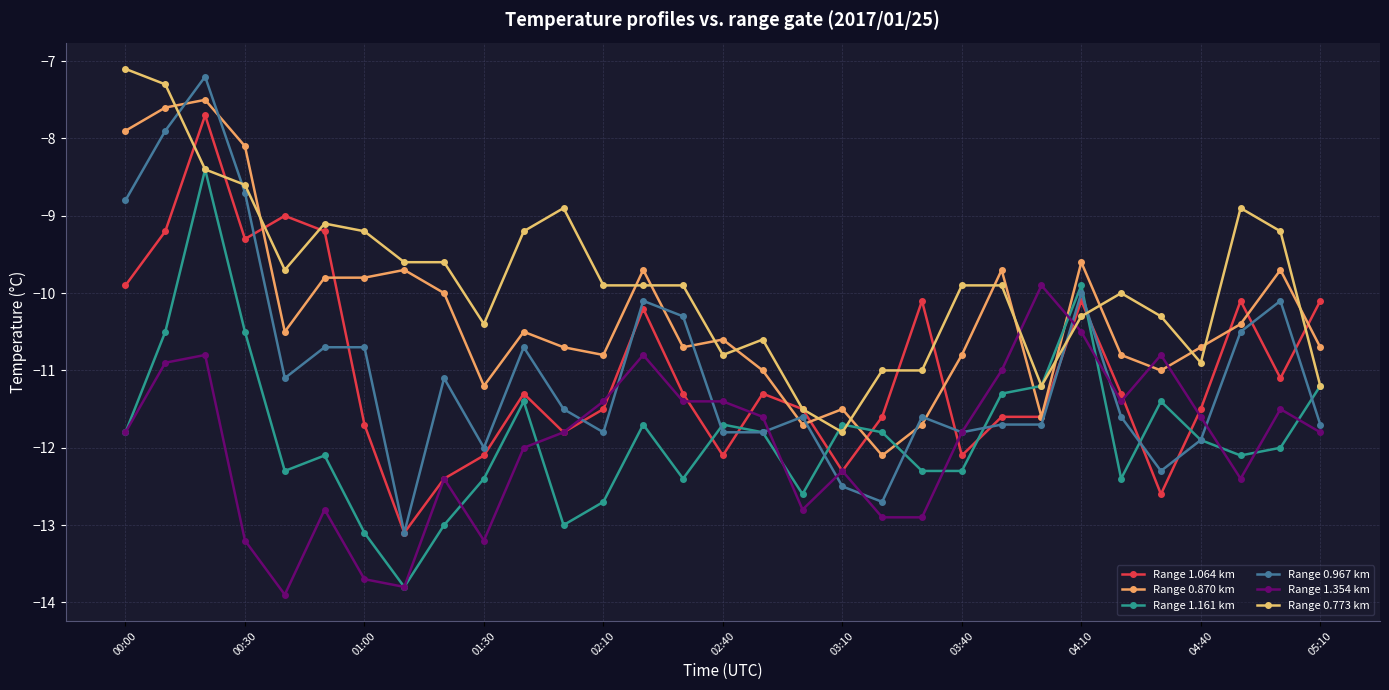

Is this an area chart (filled region under the line)?

No